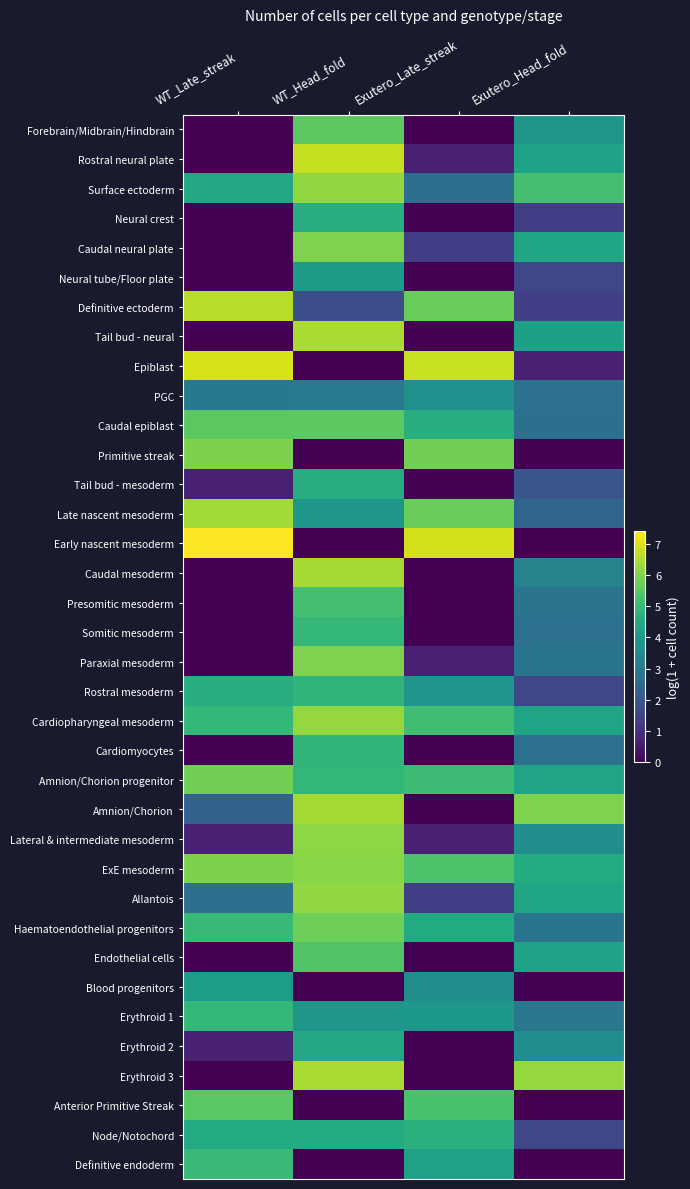

At how many categories does at least one series exceed 6?

4